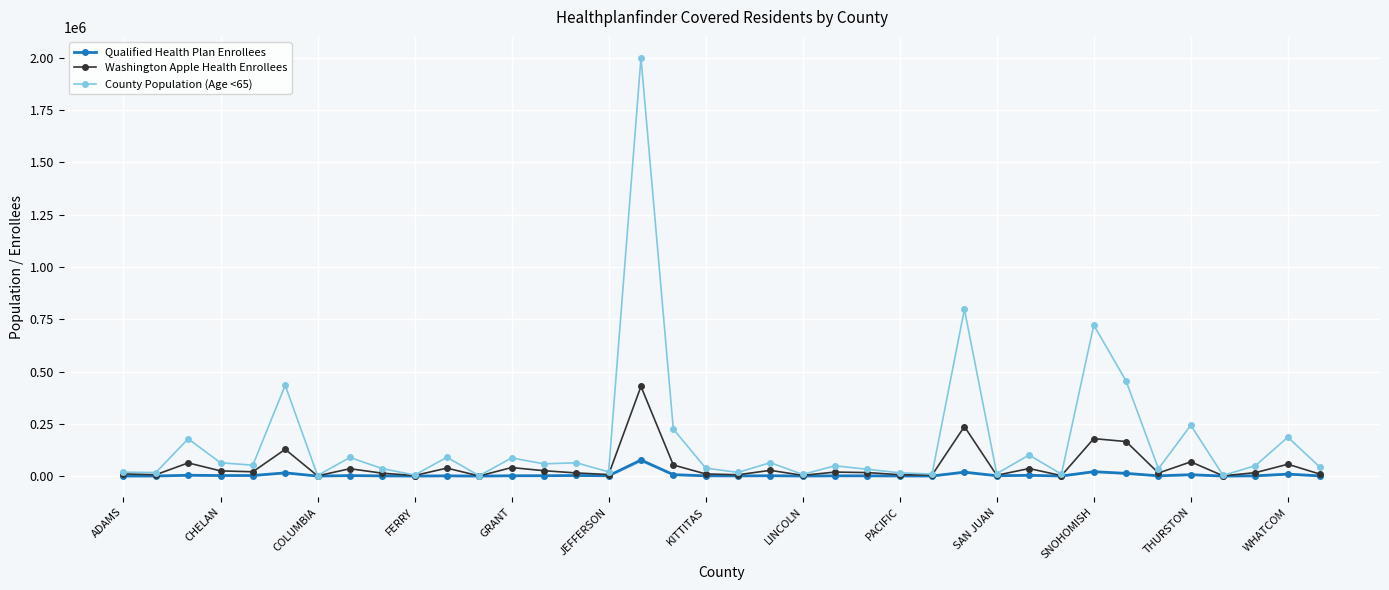

At how many categories does at least one series exceed 376999?

5